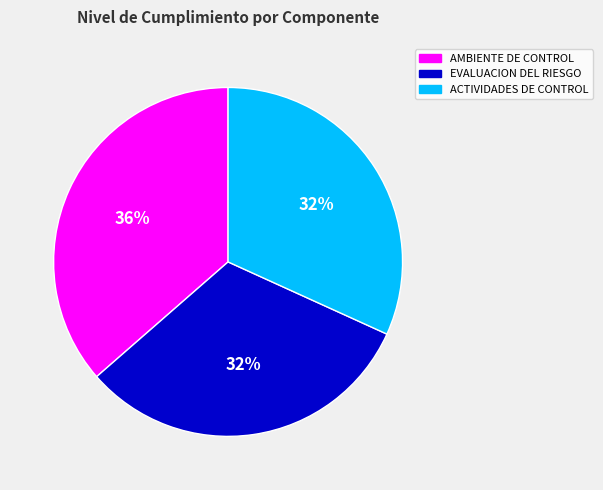

To the nearest percent, what is the average slice percentage?

33%